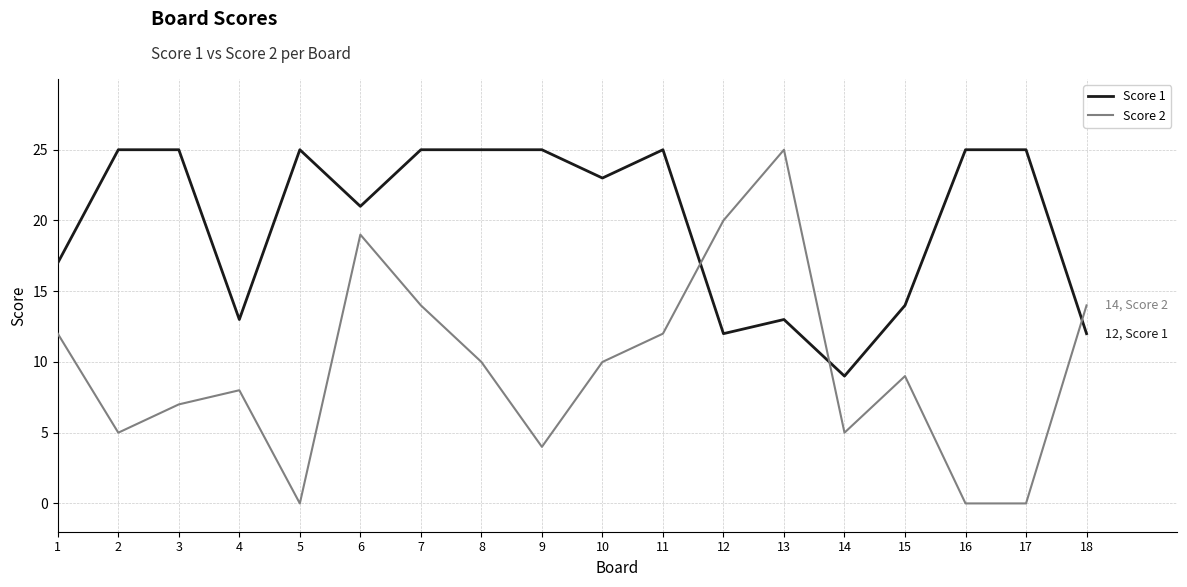

Which series has the widest spread of values?

Score 2